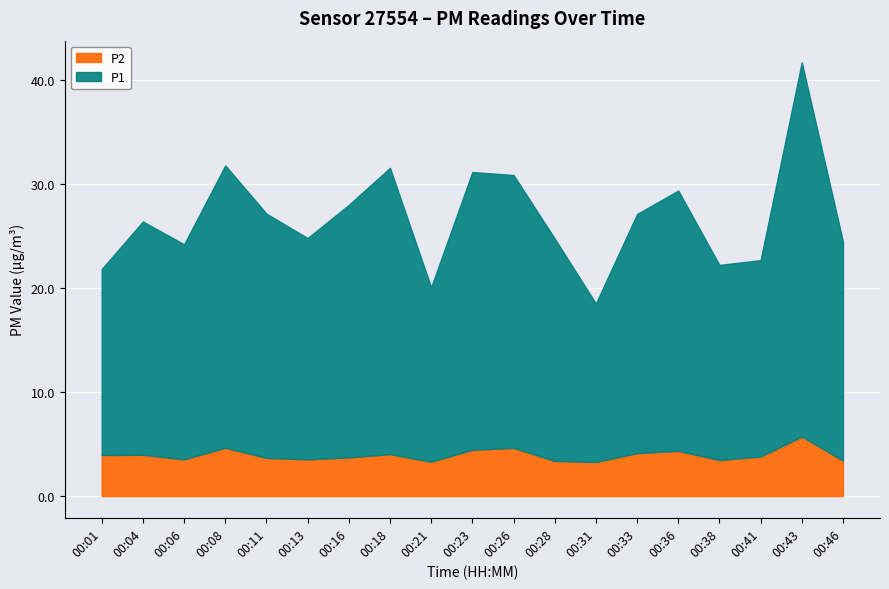

What is the minimum value shown in the chart?

3.3